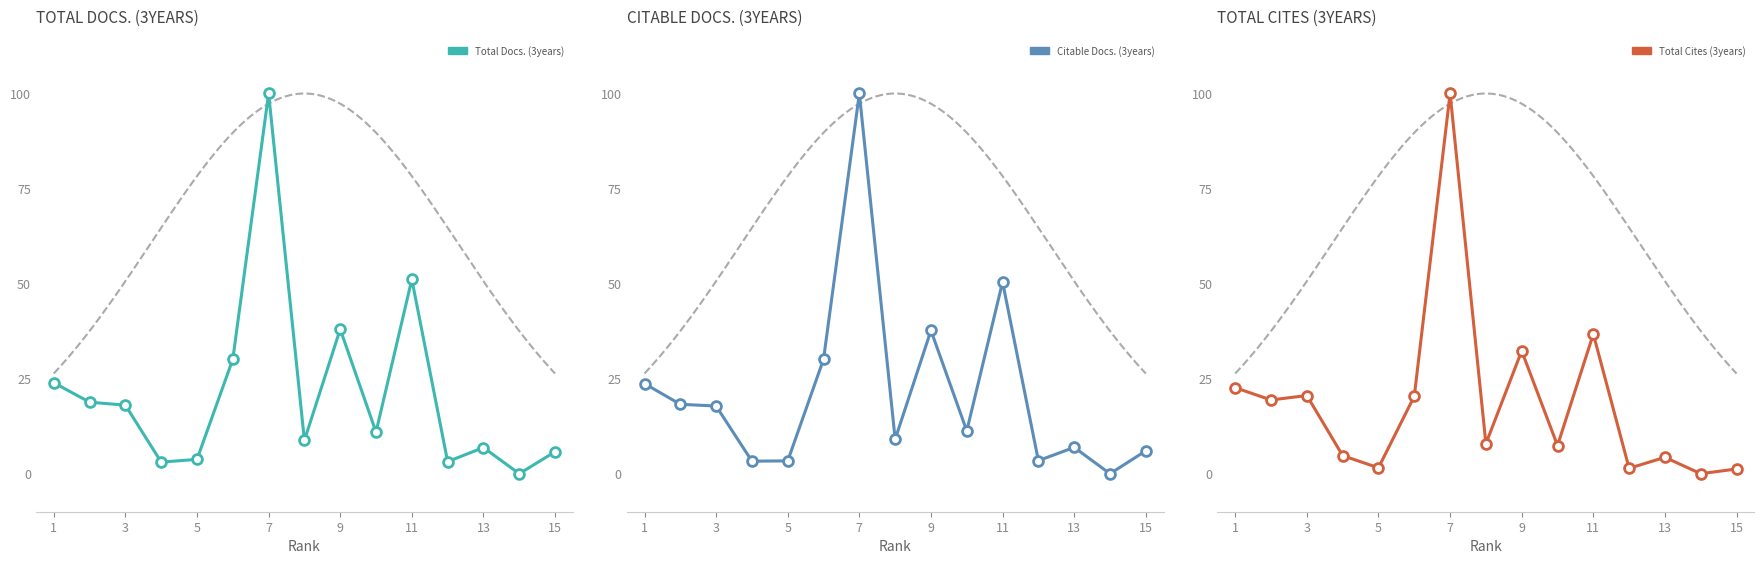

What are all the series names shown in the legend?

Total Docs. (3years), Citable Docs. (3years), Total Cites (3years)